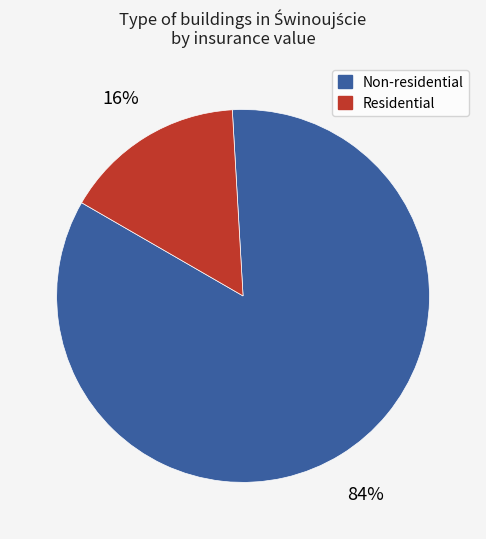

To the nearest percent, what is the average slice percentage?

50%